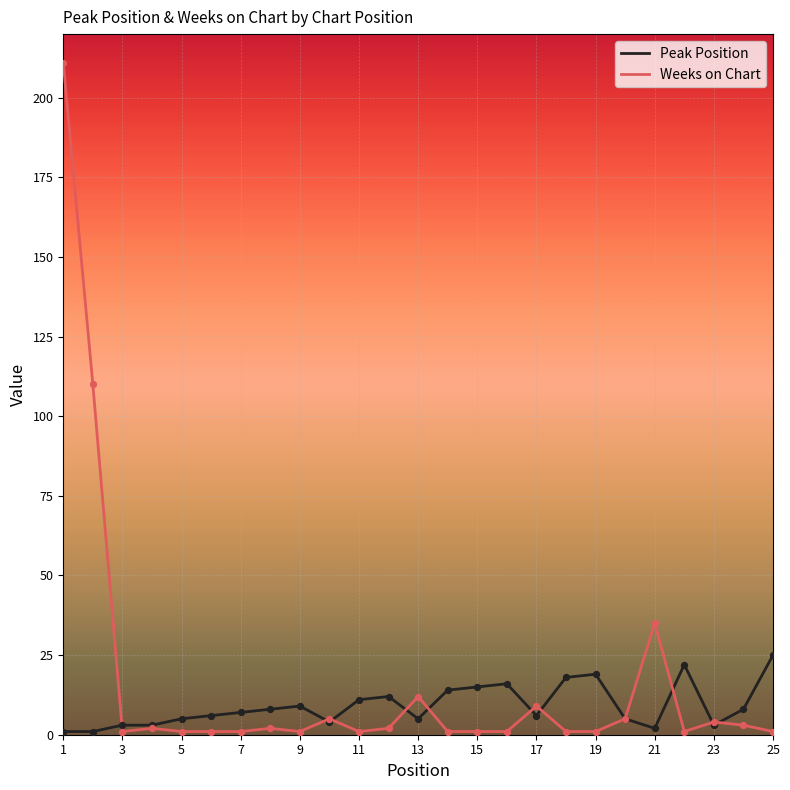

Which series has the largest range (max minus min)?

Weeks on Chart